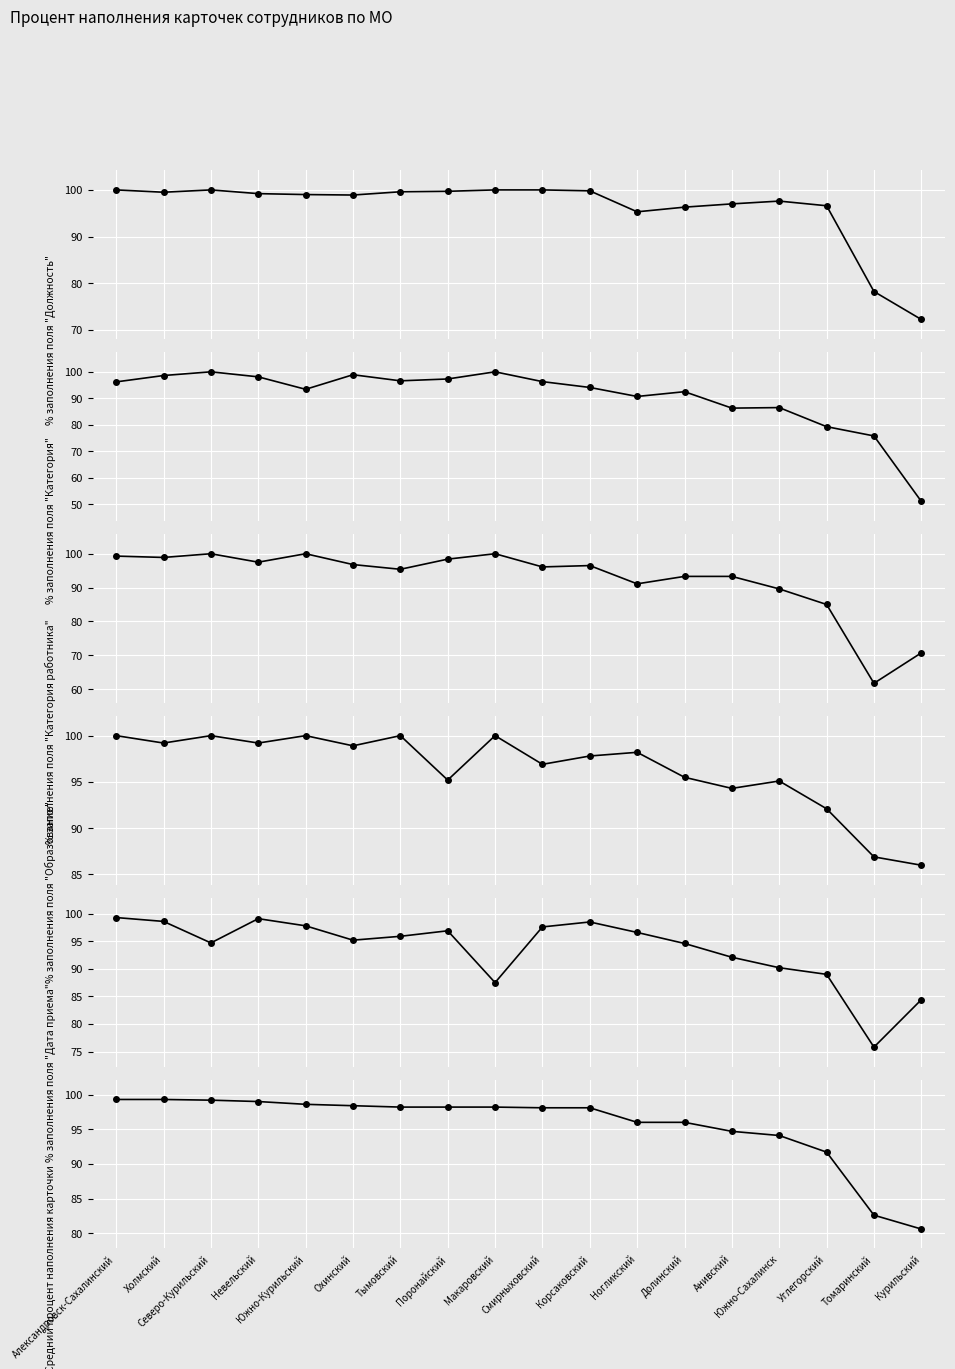

How many values in the % заполнения поля "Категория" series exceed 96?

9